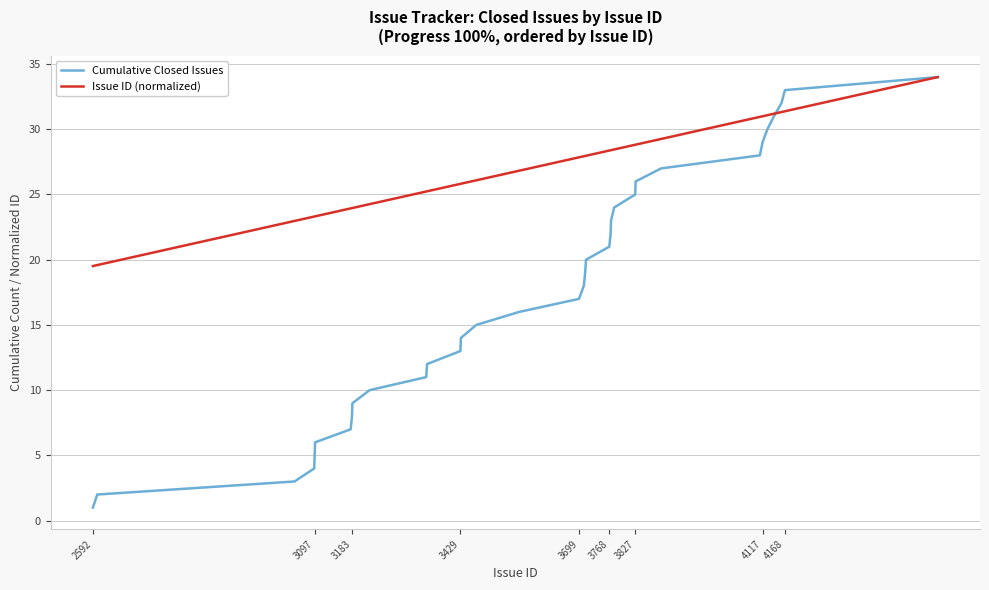

What is the highest value of the Issue ID (normalized) series?

34.0